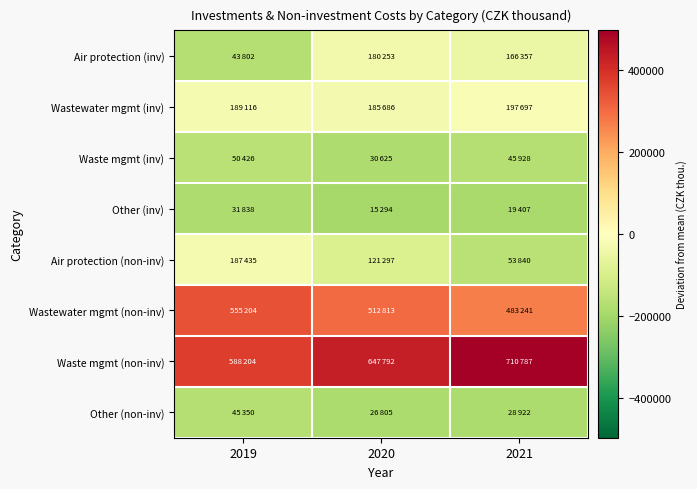

What is the maximum value shown in the chart?

497532.0